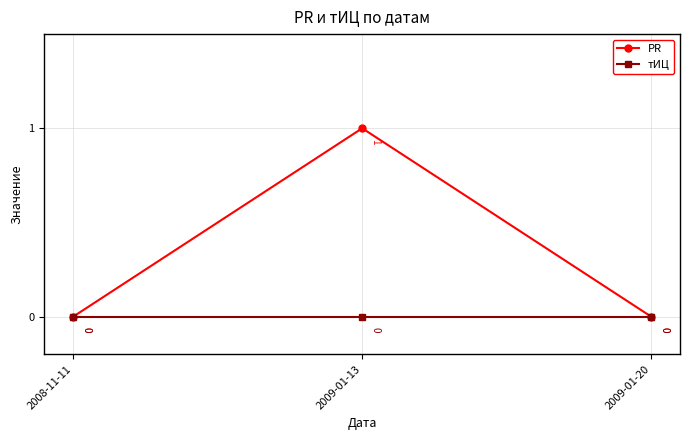

How many PR values are between 0 and 1?

3